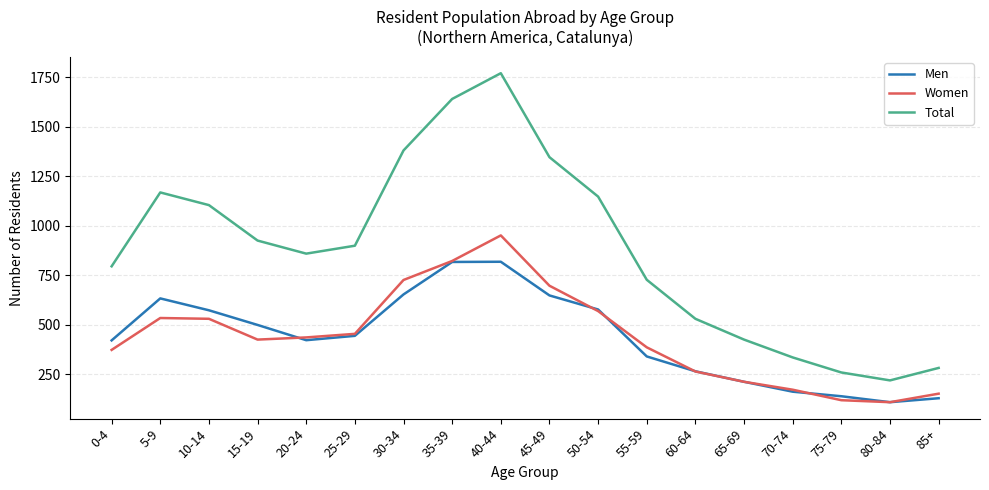

The Women series shows 637 at 55-59. True or false?

False